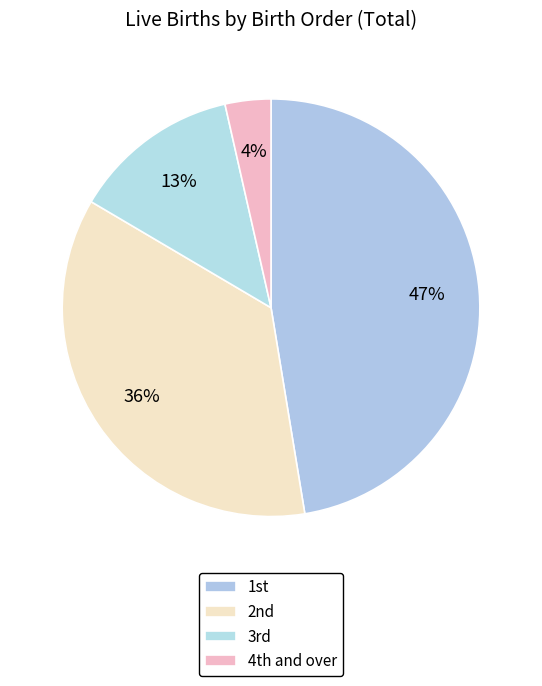

Rank the categories by value from highest to lowest.

1st, 2nd, 3rd, 4th and over